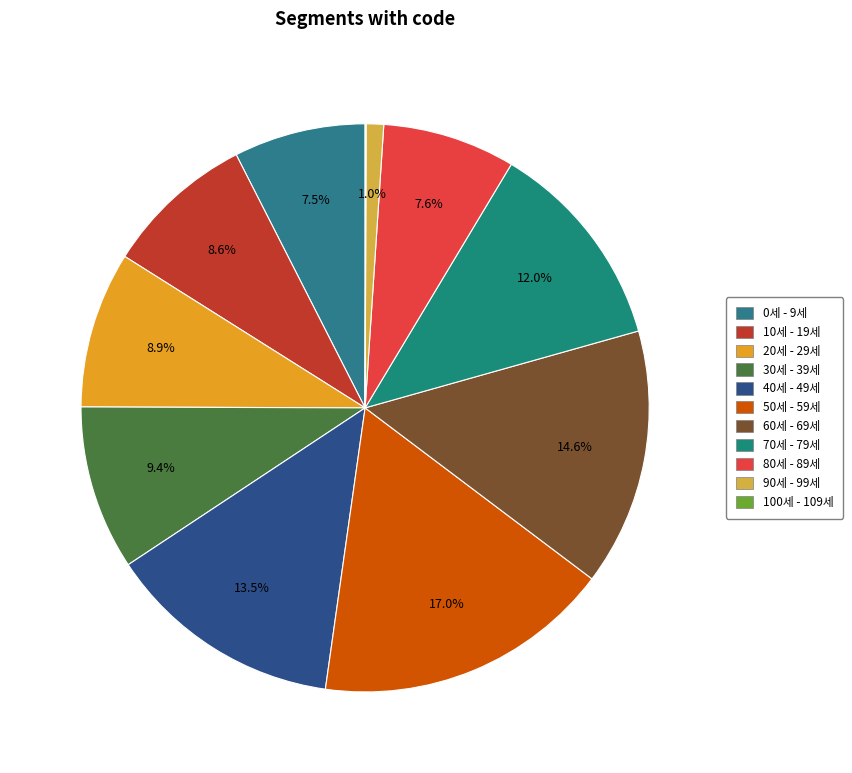

Rank the categories by value from highest to lowest.

50세 - 59세, 60세 - 69세, 40세 - 49세, 70세 - 79세, 30세 - 39세, 20세 - 29세, 10세 - 19세, 80세 - 89세, 0세 - 9세, 90세 - 99세, 100세 - 109세